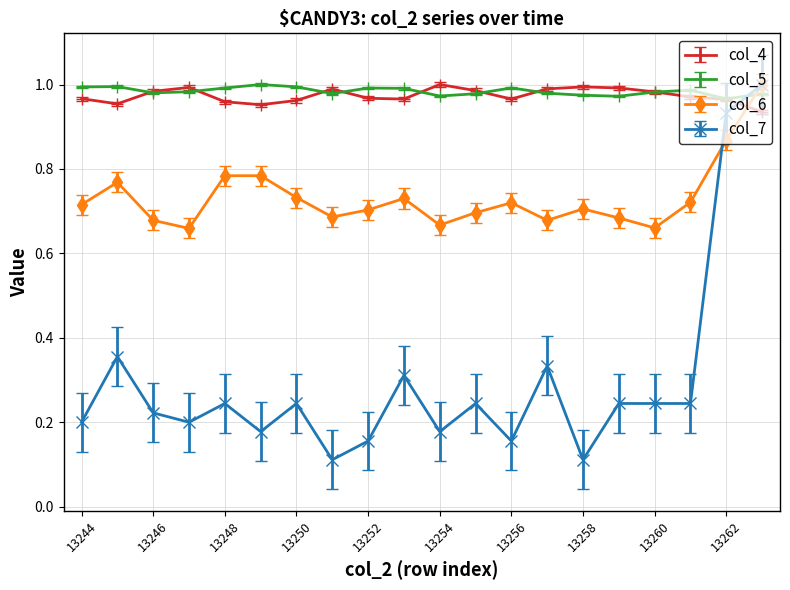

Which series has the widest spread of values?

col_7